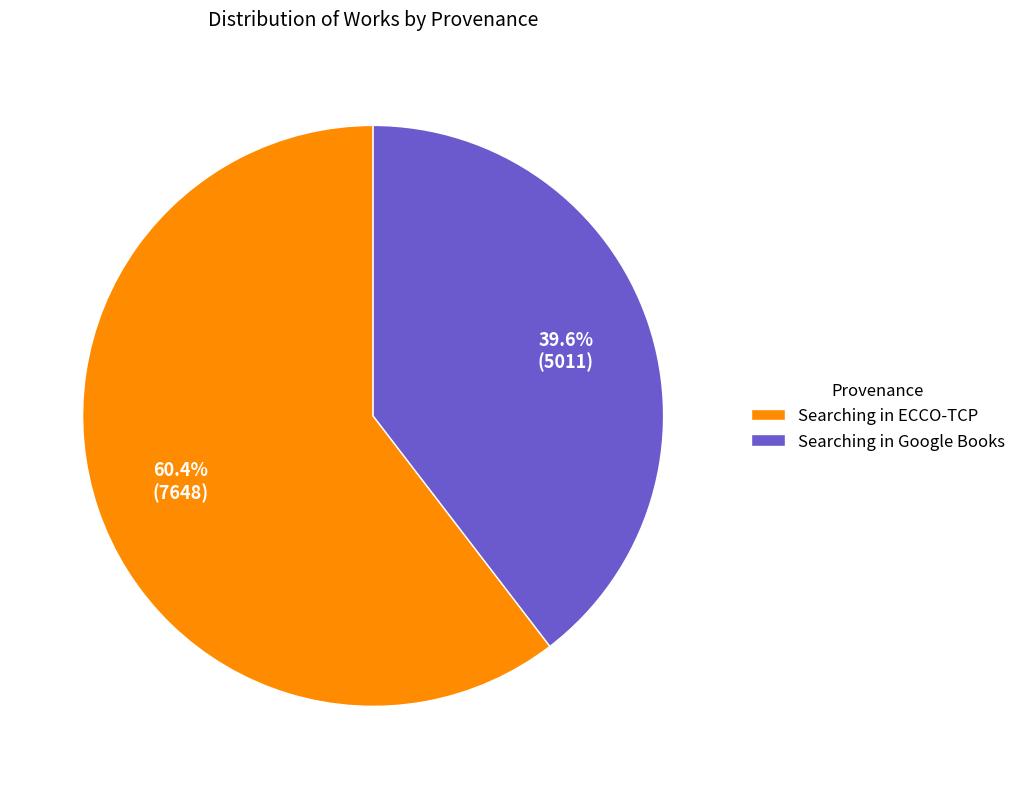

Which has a higher value, Searching in Google Books or Searching in ECCO-TCP?

Searching in ECCO-TCP